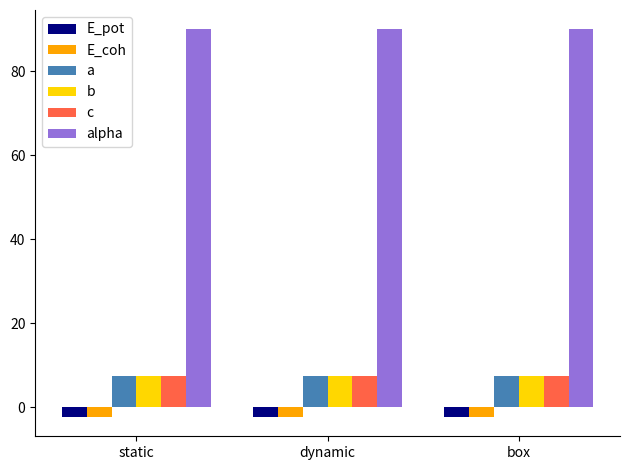

What is the spread (max minus min) of values at static?

92.4